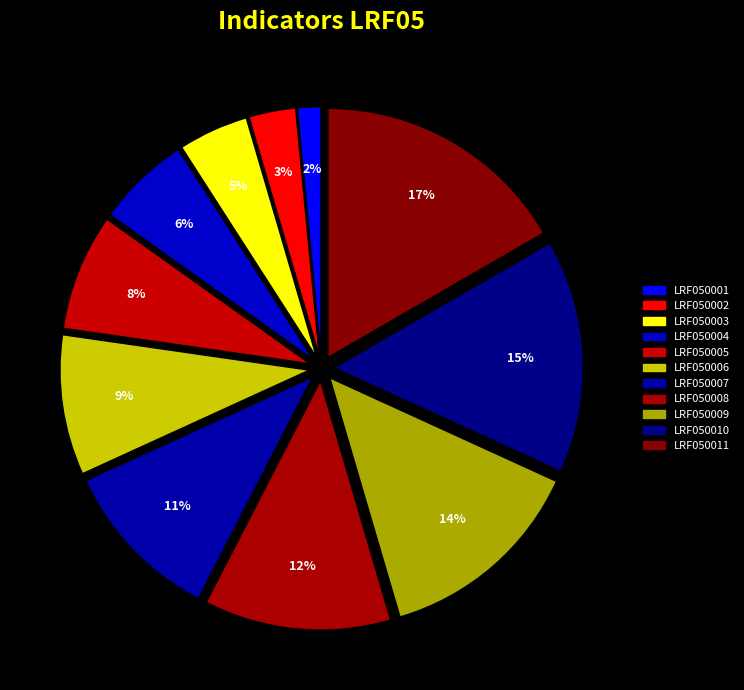

What is the largest slice in the pie chart?

LRF050011